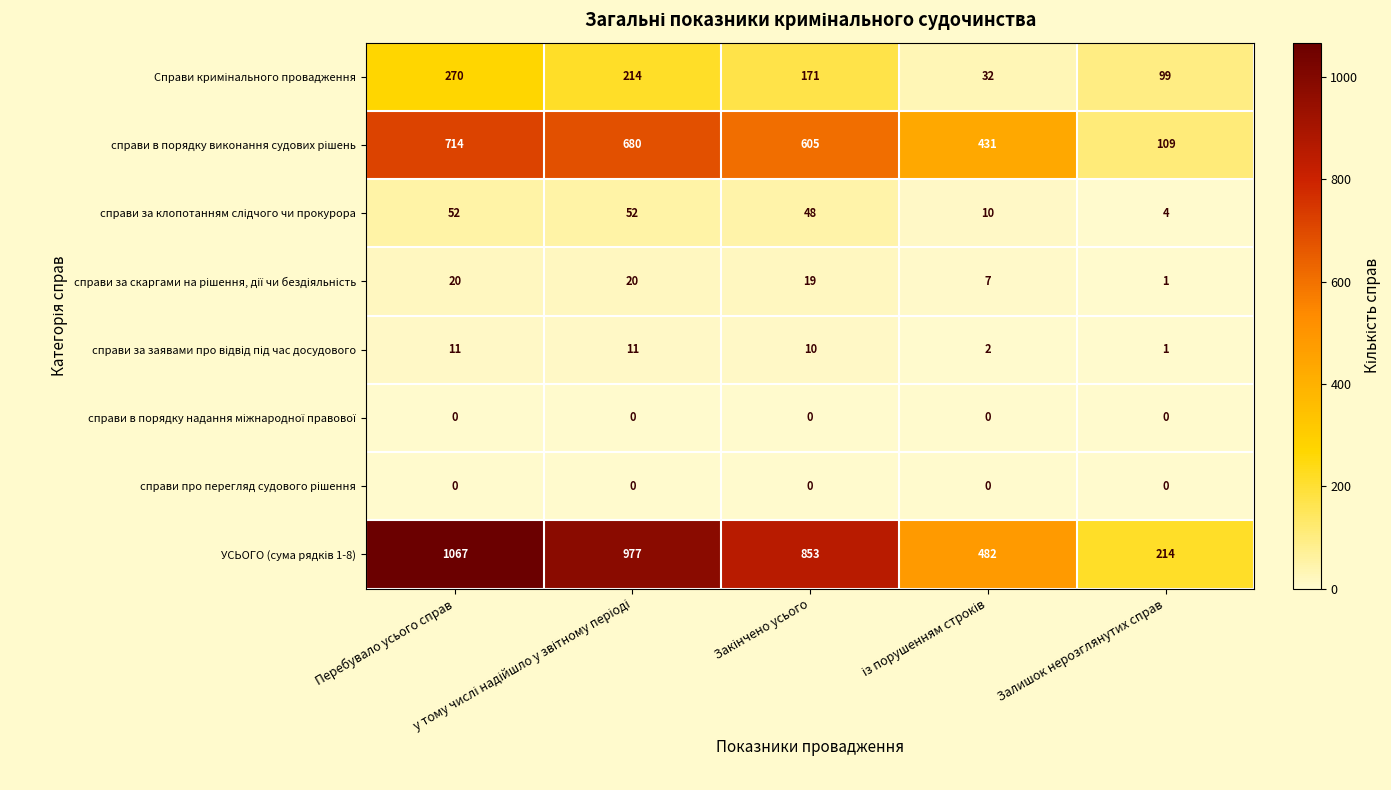

What is the greatest value displayed?

1067